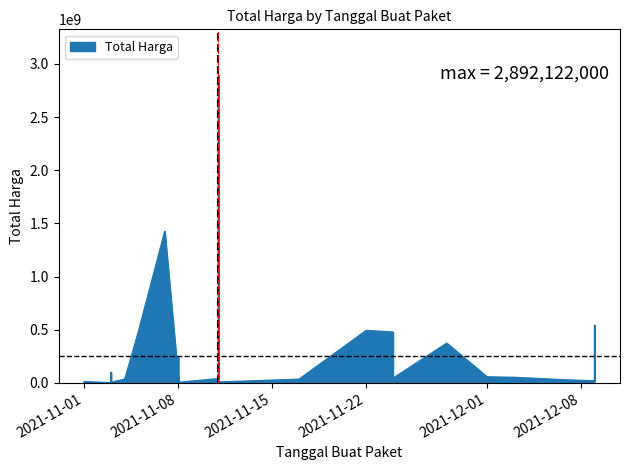

What is the difference between the maximum and second lowest values?

2891940000